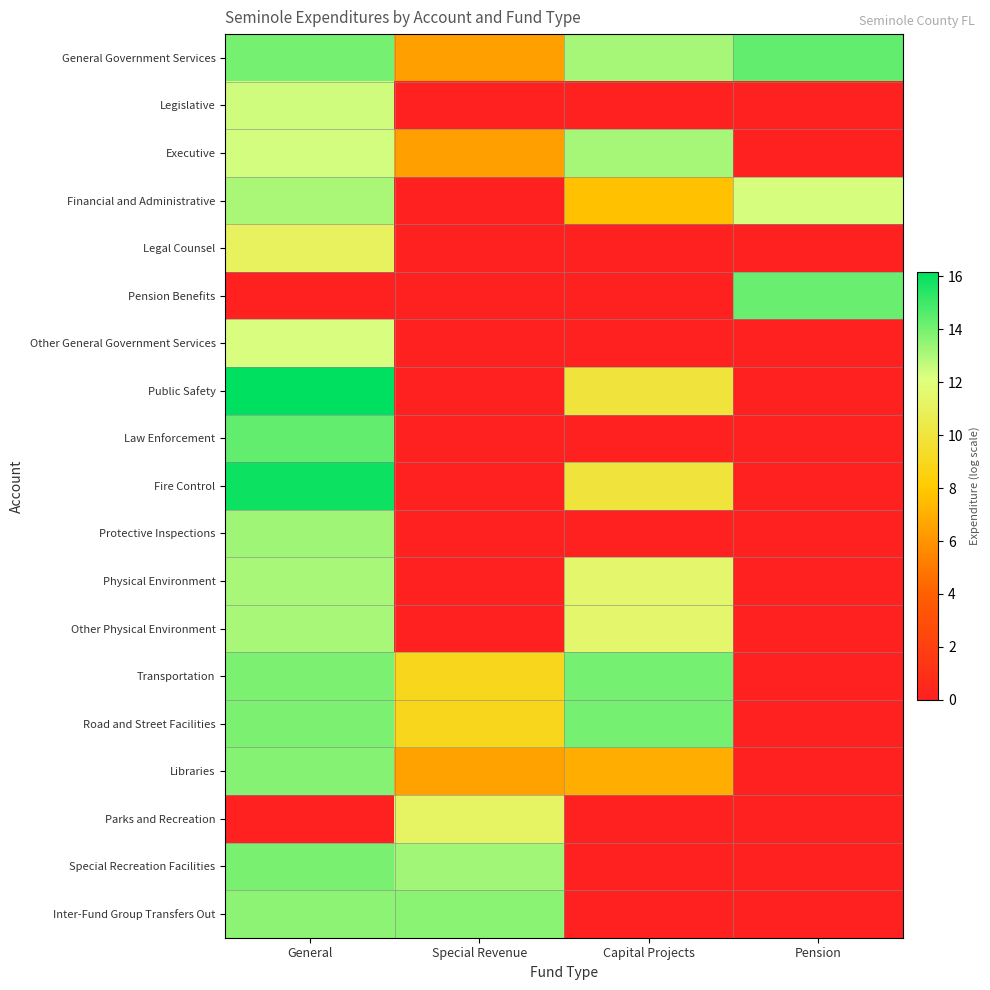

What is the difference between the highest and lowest values at Special Revenue?

13.6